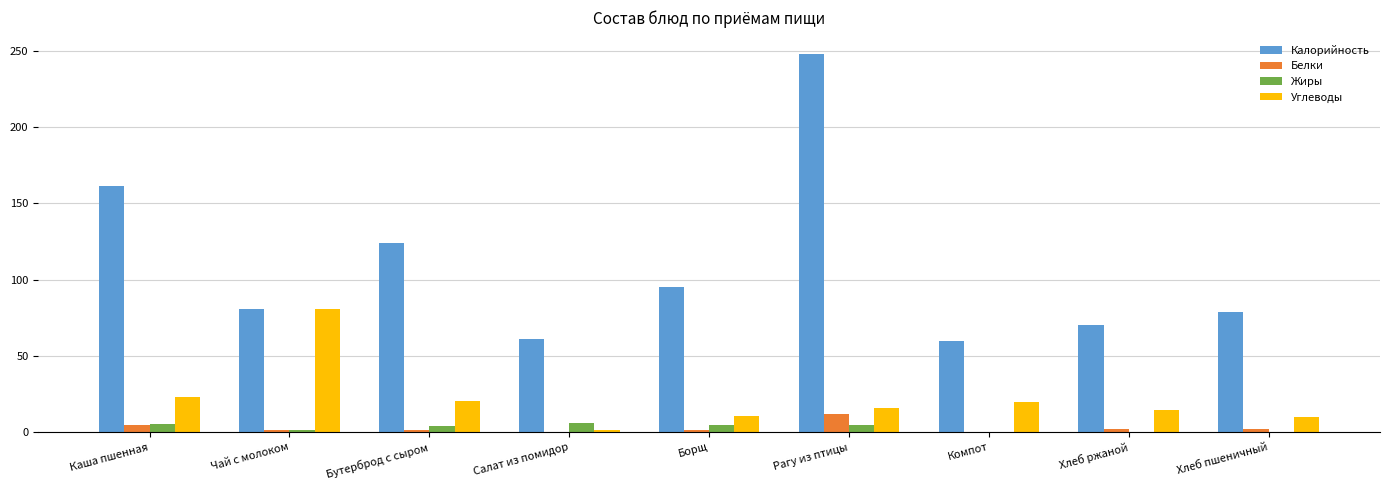

True or false: Жиры has a value of 5.6 at Каша пшенная.

True